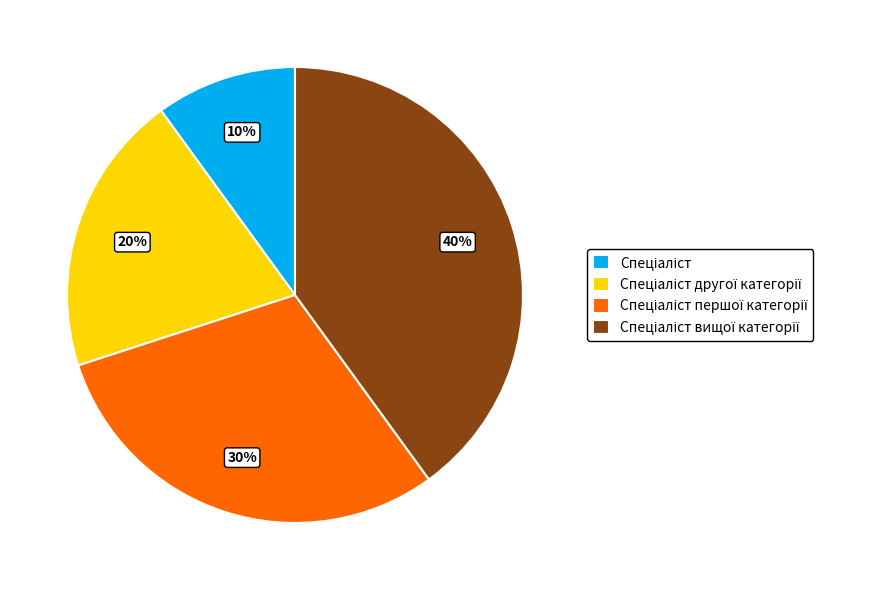

Is there a majority slice in this chart?

No